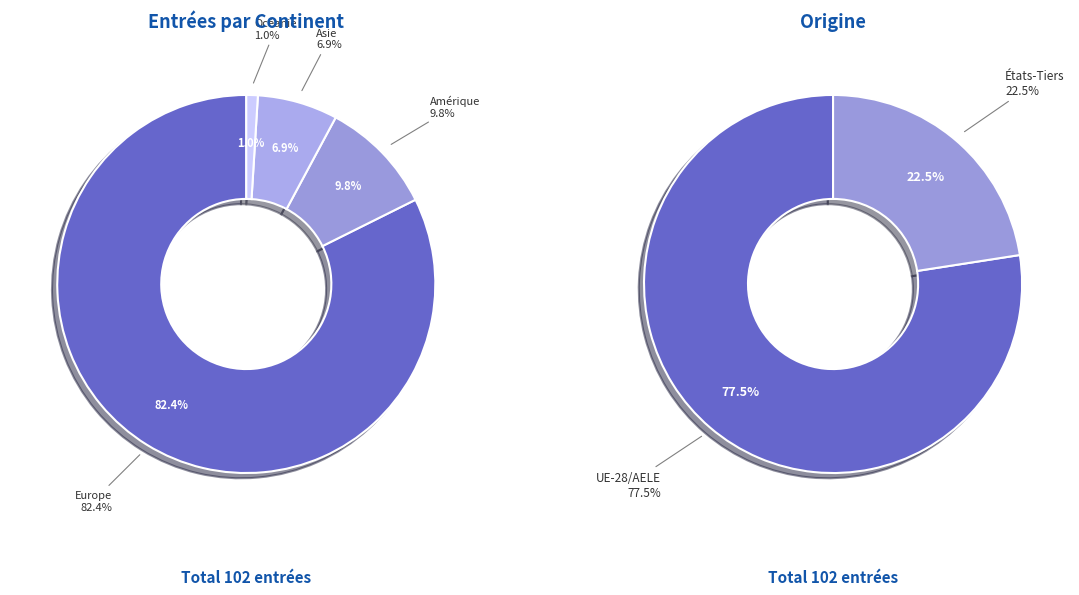

Is there any slice that represents more than half of the pie?

Yes